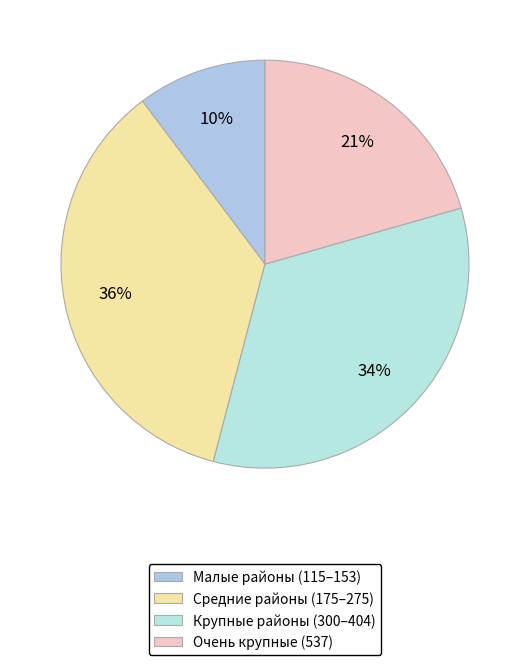

How many segments does this pie chart have?

4